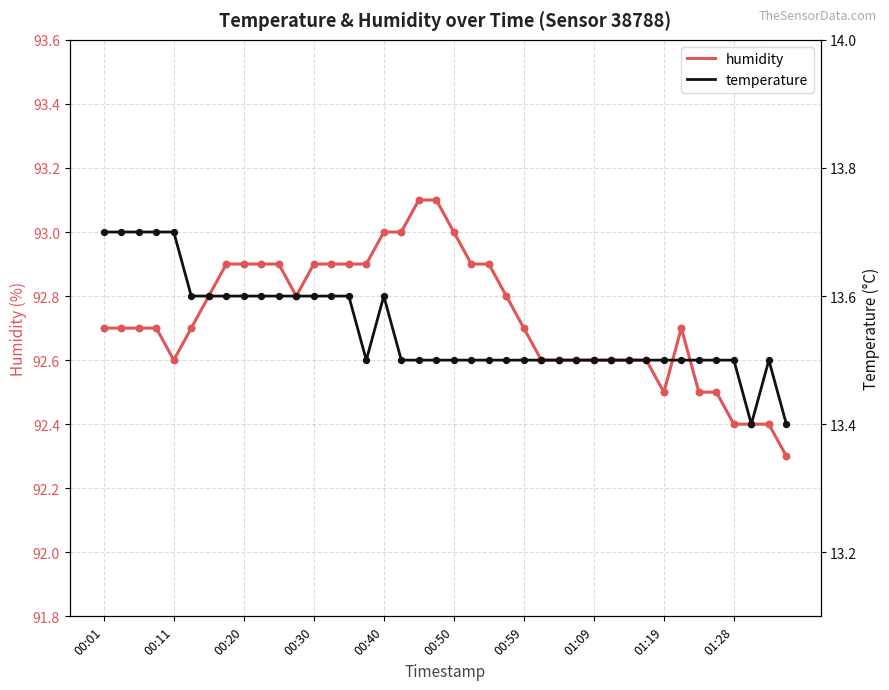

At how many categories does at least one series exceed 46?

40